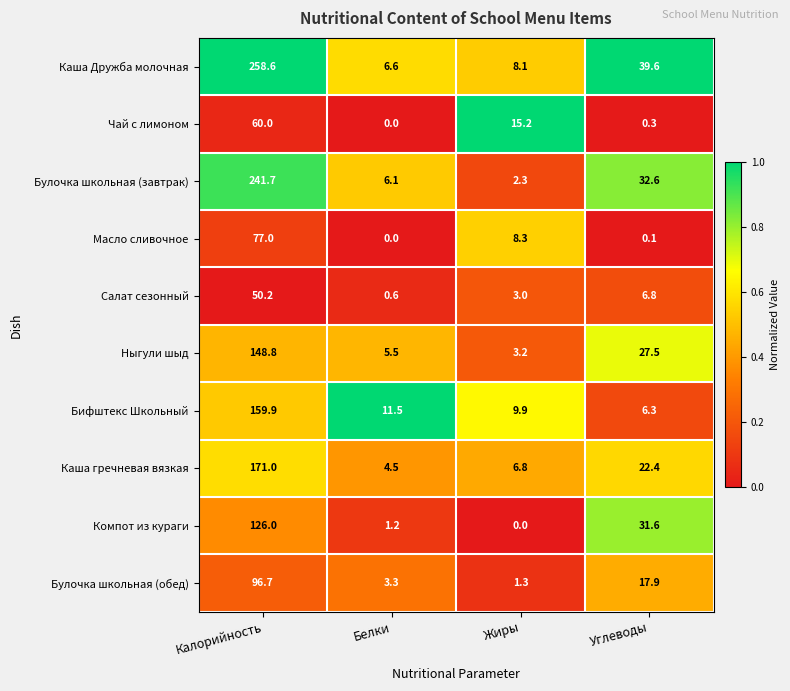

At which category does the chart reach its peak across all series?

Калорийность